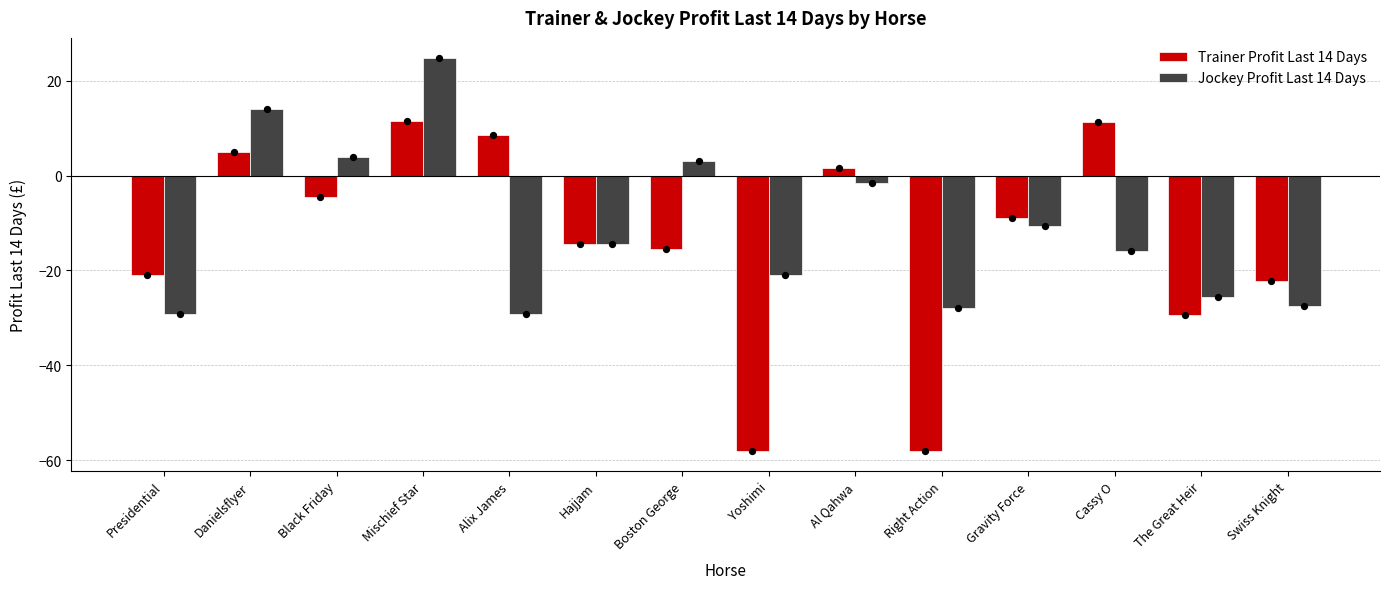

Which series has the largest total across all categories?

Jockey Profit Last 14 Days